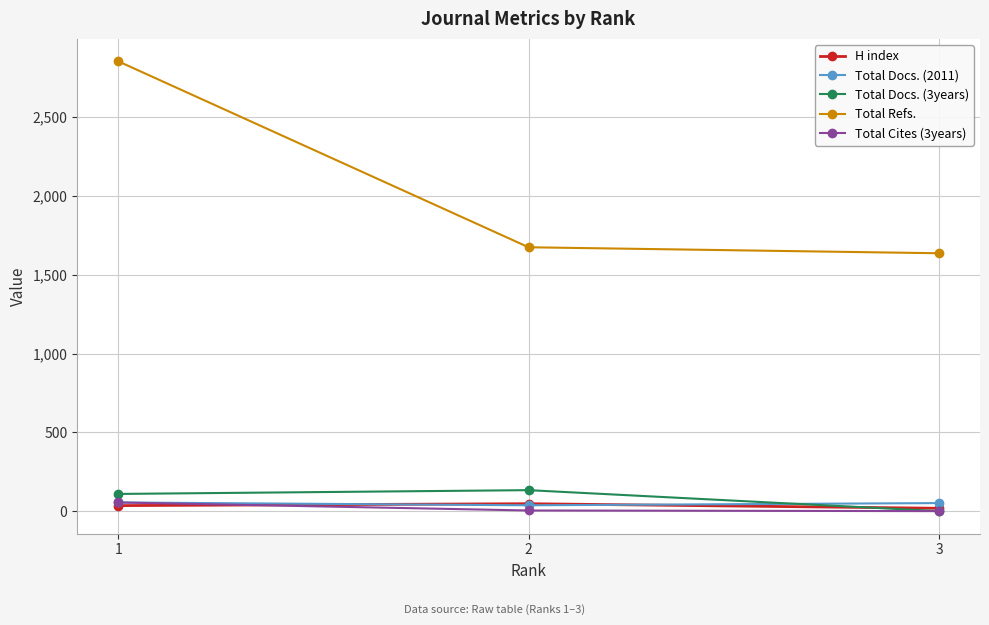

Is it true that Total Cites (3years) equals 55 at 1?

True